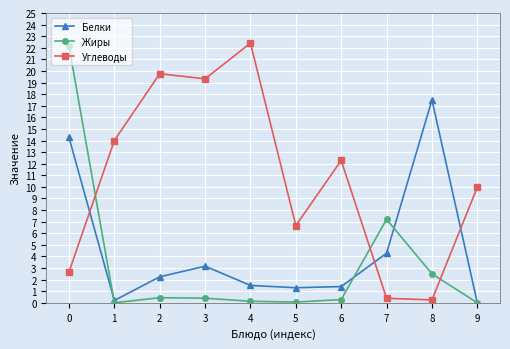

Is the value of Жиры at 0 greater than the value of Белки at 0?

Yes